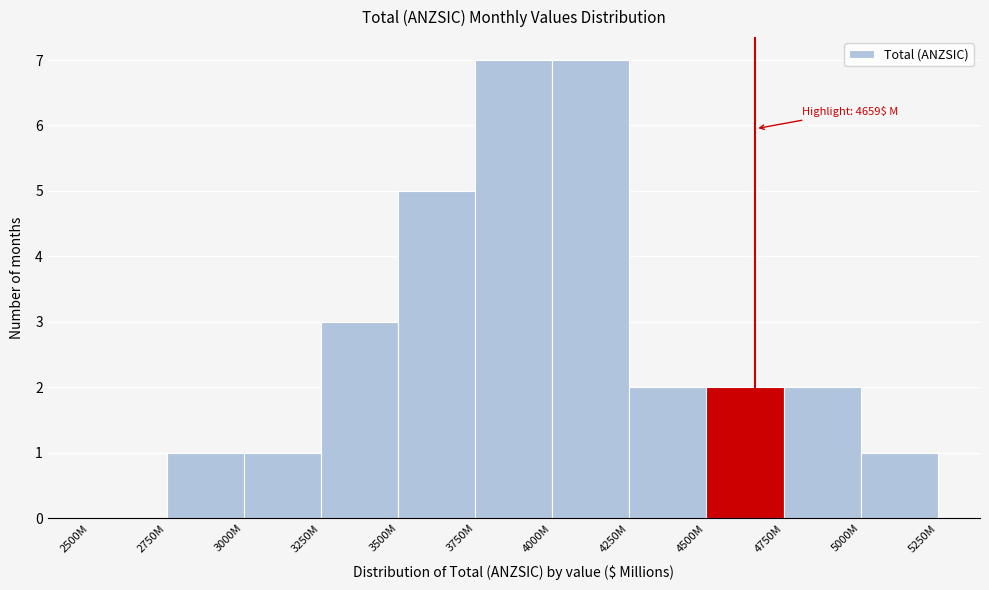

Reading left to right, transcribe all the data shown in this chart.

2500M=0	2750M=1	3000M=1	3250M=3	3500M=5	3750M=7	4000M=7	4250M=2	4500M=2	4750M=2	5000M=1